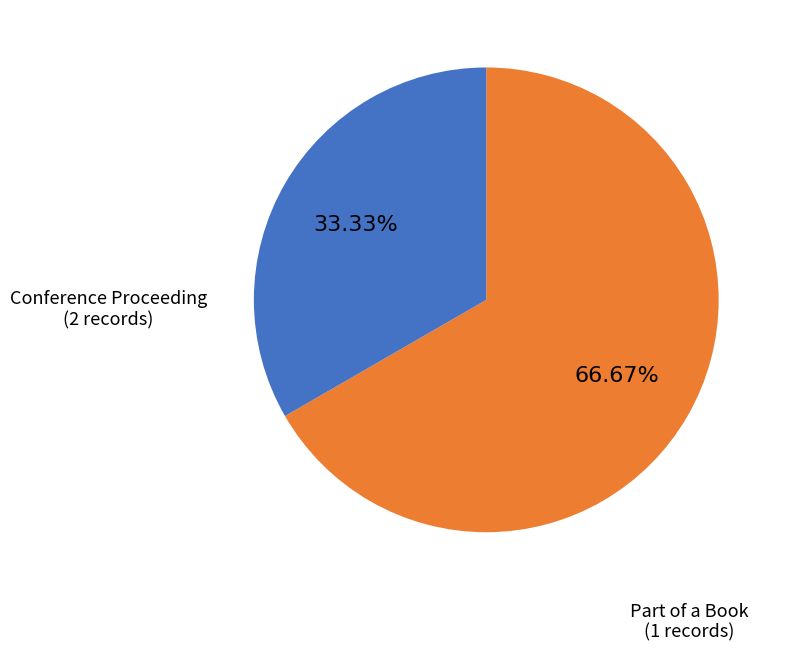

How many segments does this pie chart have?

2